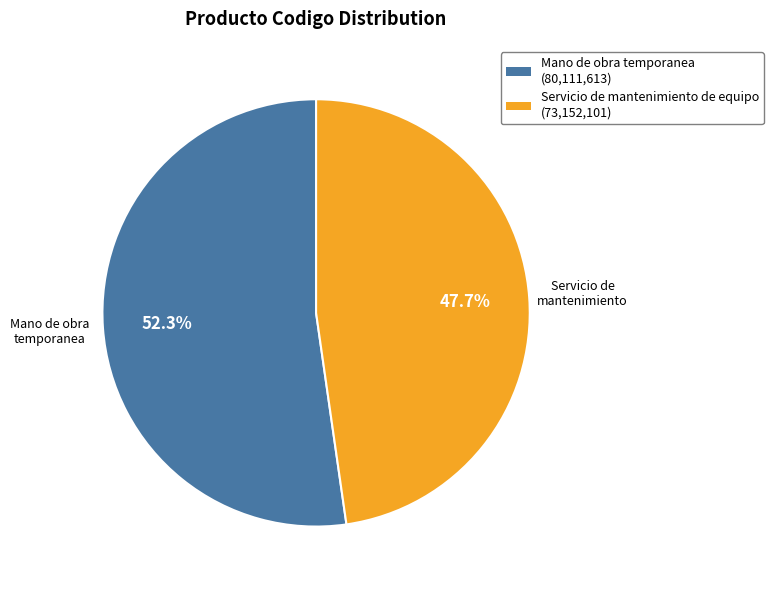

Does any single category account for the majority?

Yes